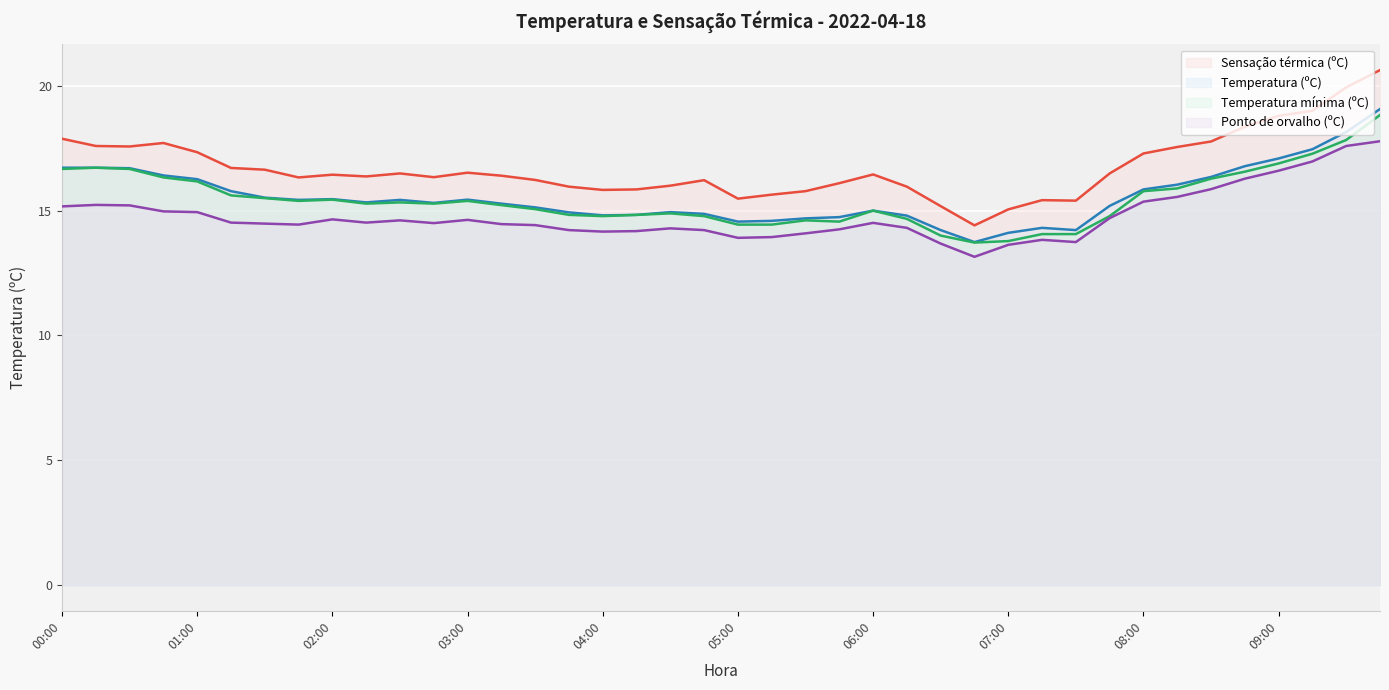

What is the total value across all series at 04:30?

60.1